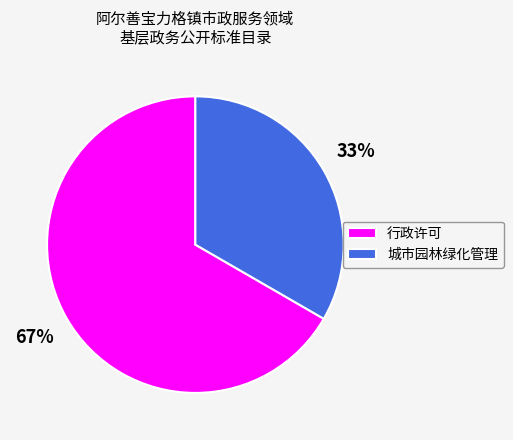

To the nearest percent, what is the average slice percentage?

50%